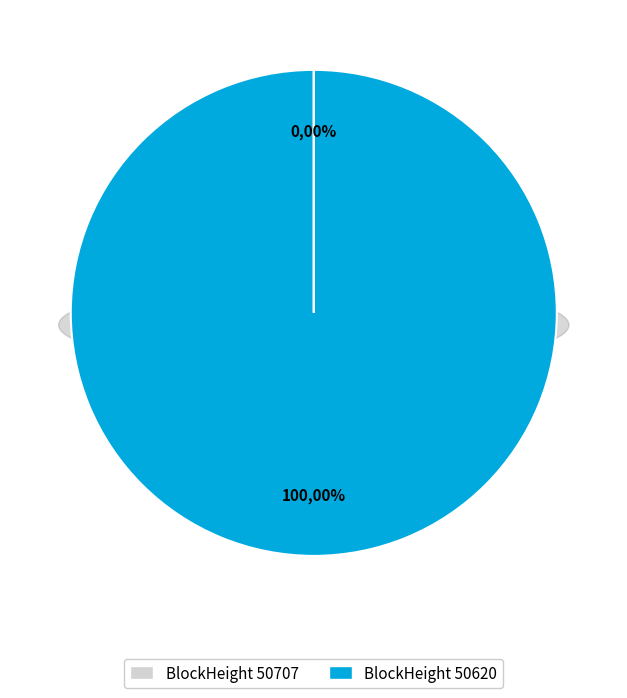

How many segments does this pie chart have?

2